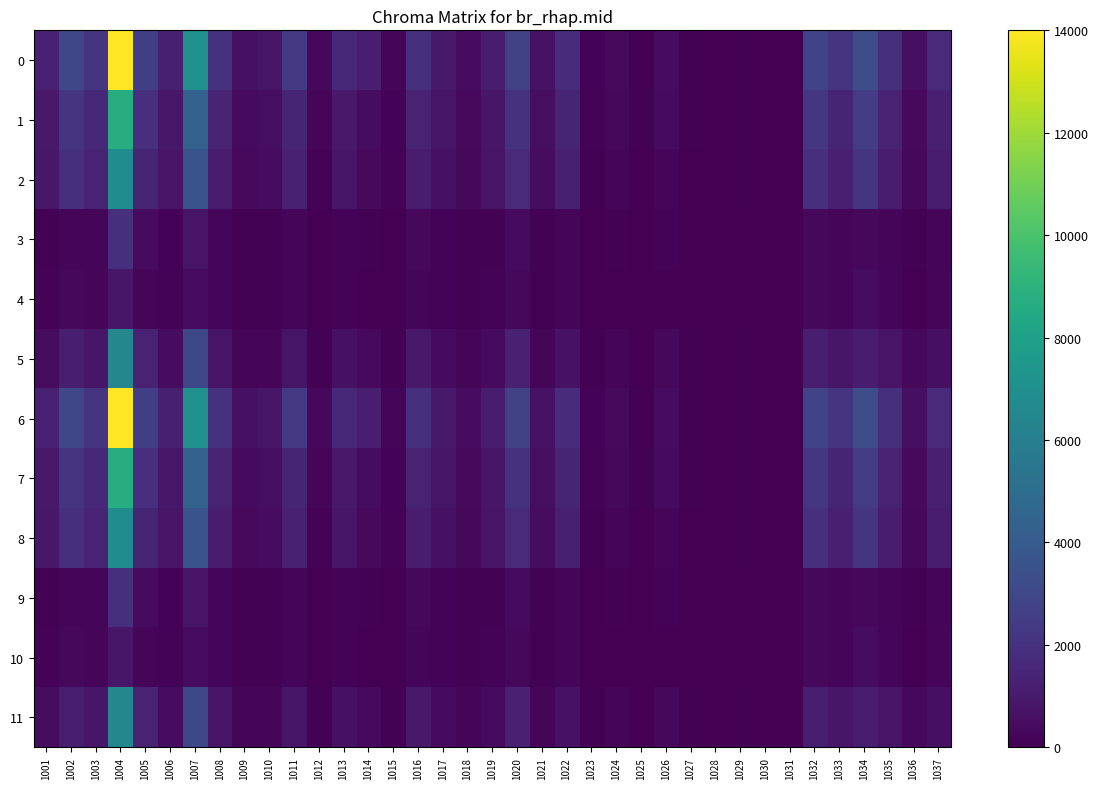

What is the total value across all series at 1010?

4314